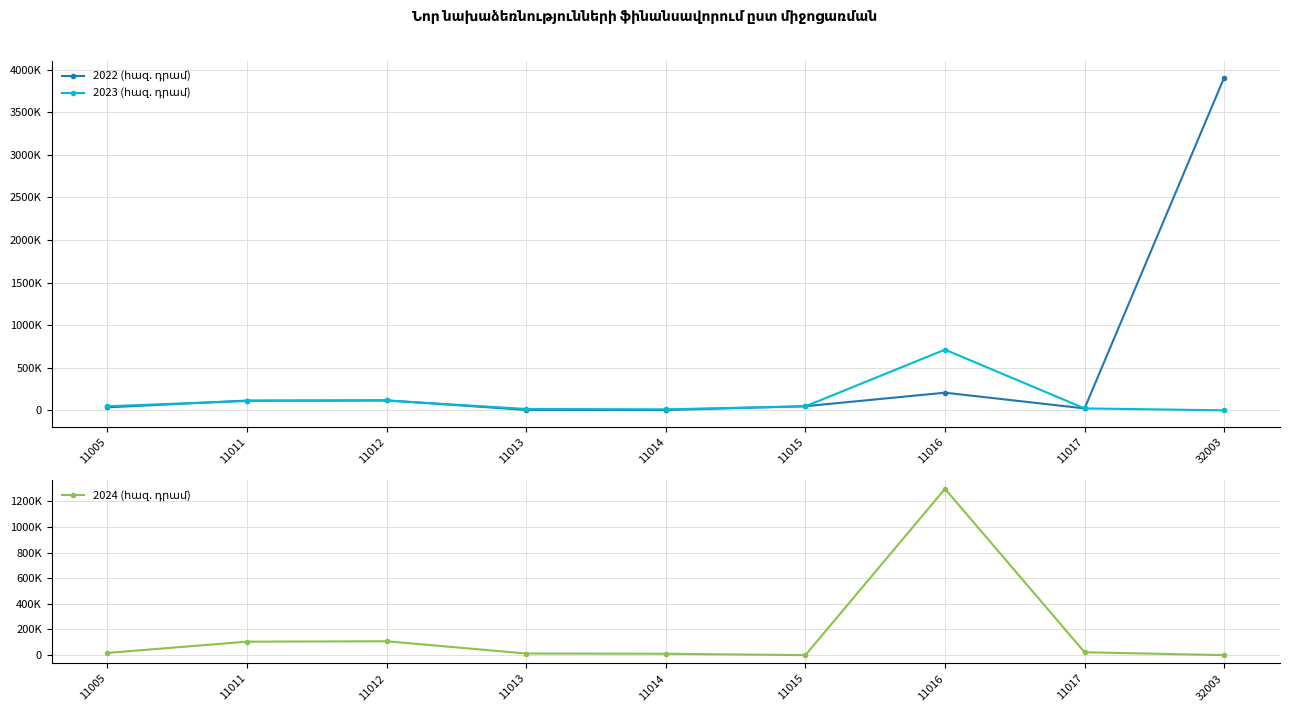

True or false: 2022 (հազ. դրամ) has more than 0 interior local peaks.

True